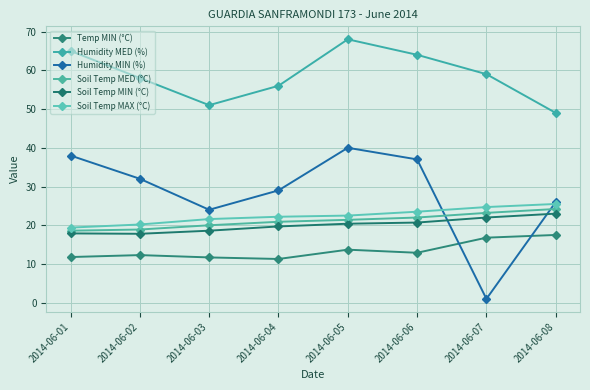

What is the difference between the Soil Temp MAX (°C) values at 2014-06-04 and 2014-06-03?

0.6